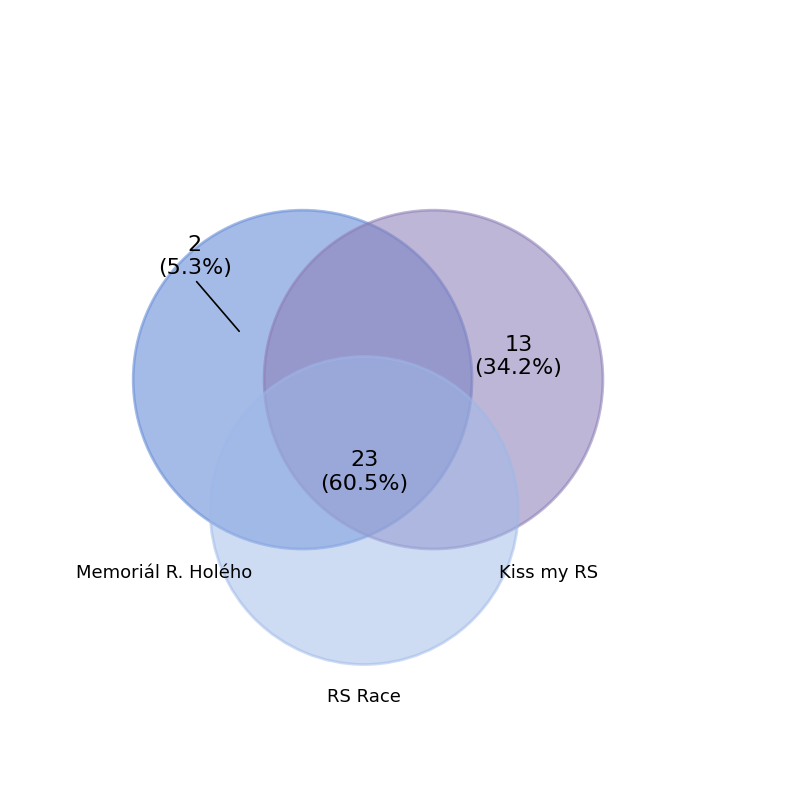

How many slices are in this pie chart?

3